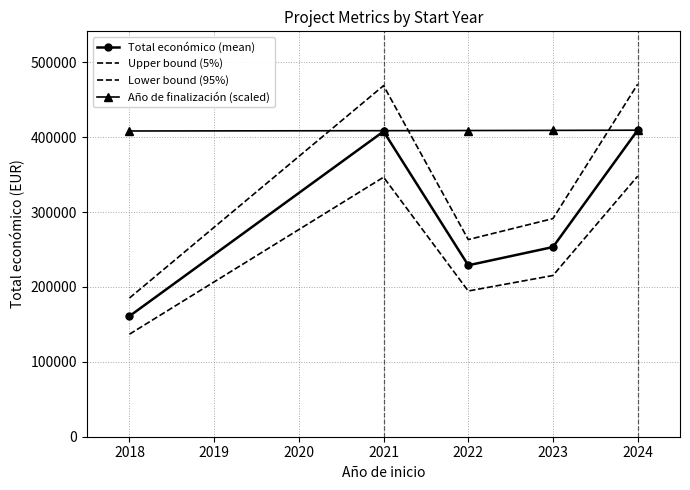

True or false: Año de finalización (scaled) and Total económico (mean) cross at least once.

False